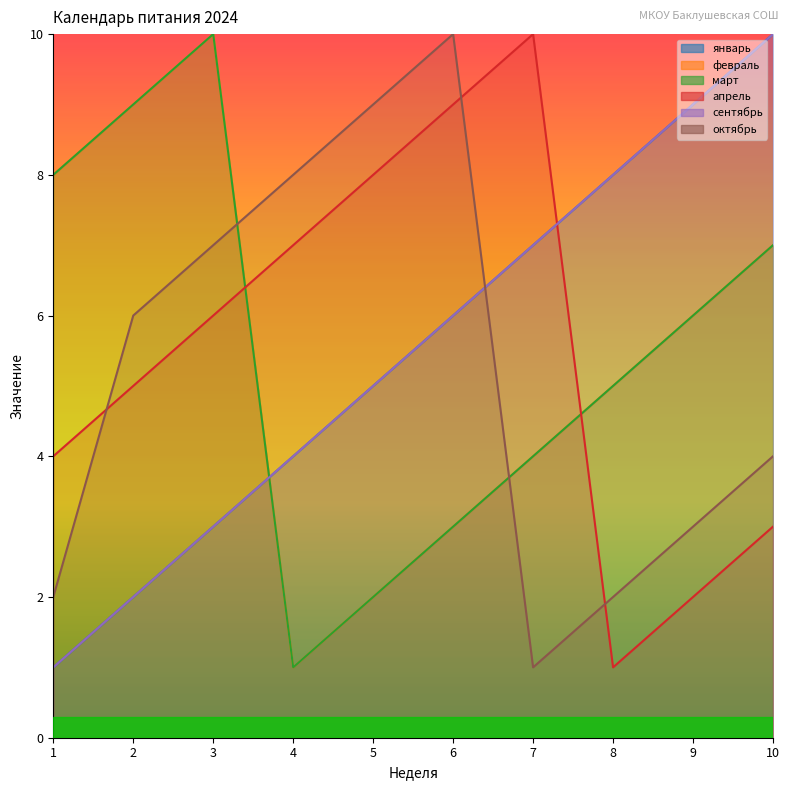

Is it true that сентябрь equals 1 at 3?

False